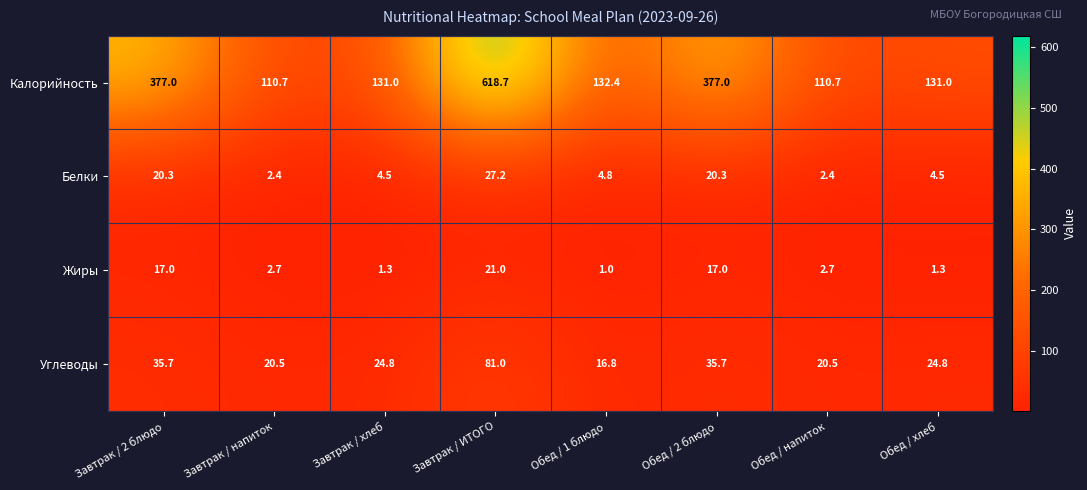

What is the difference between the maximum and second lowest values in the Белки series?

24.8